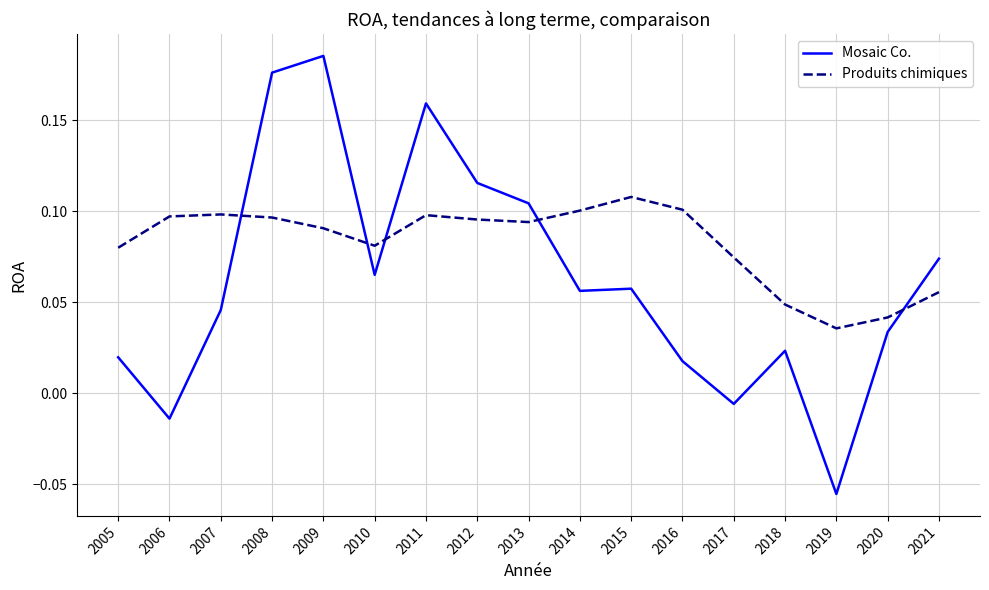

Between which two adjacent categories do Produits chimiques and Mosaic Co. first intersect?

2007 and 2008